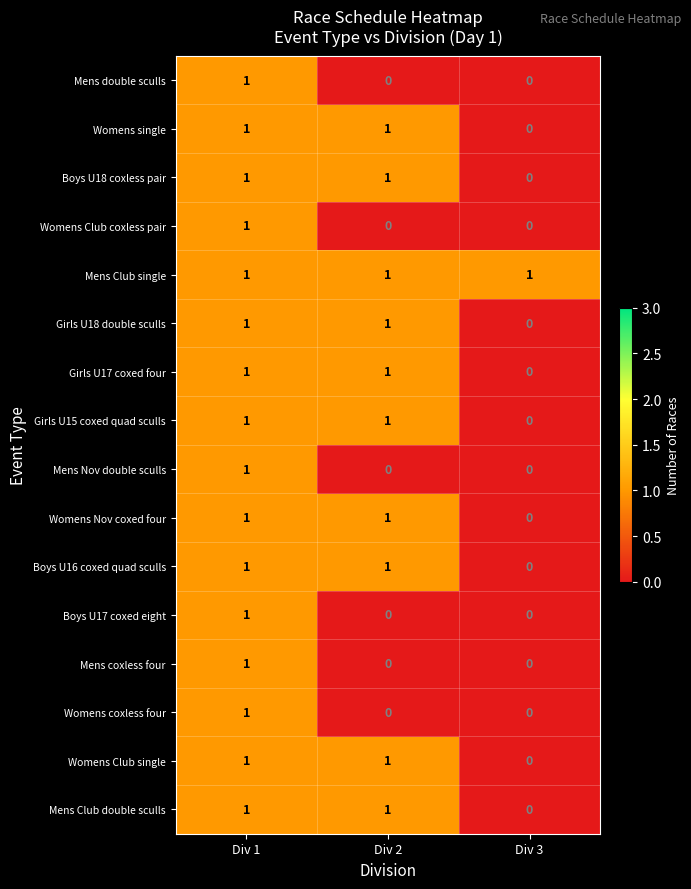

At which label does Womens single reach its minimum?

Div 3